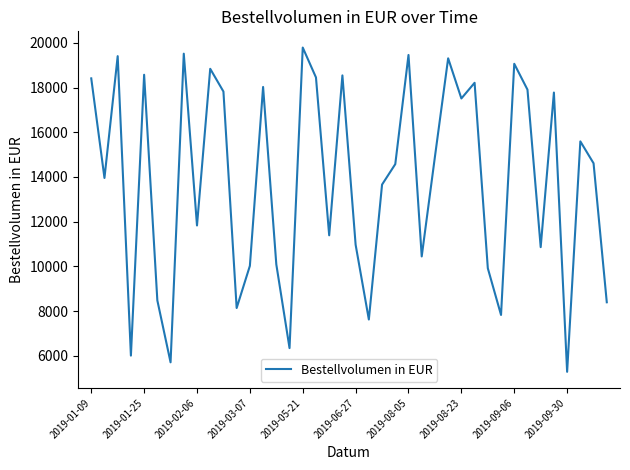

What is the smallest value displayed?

5283